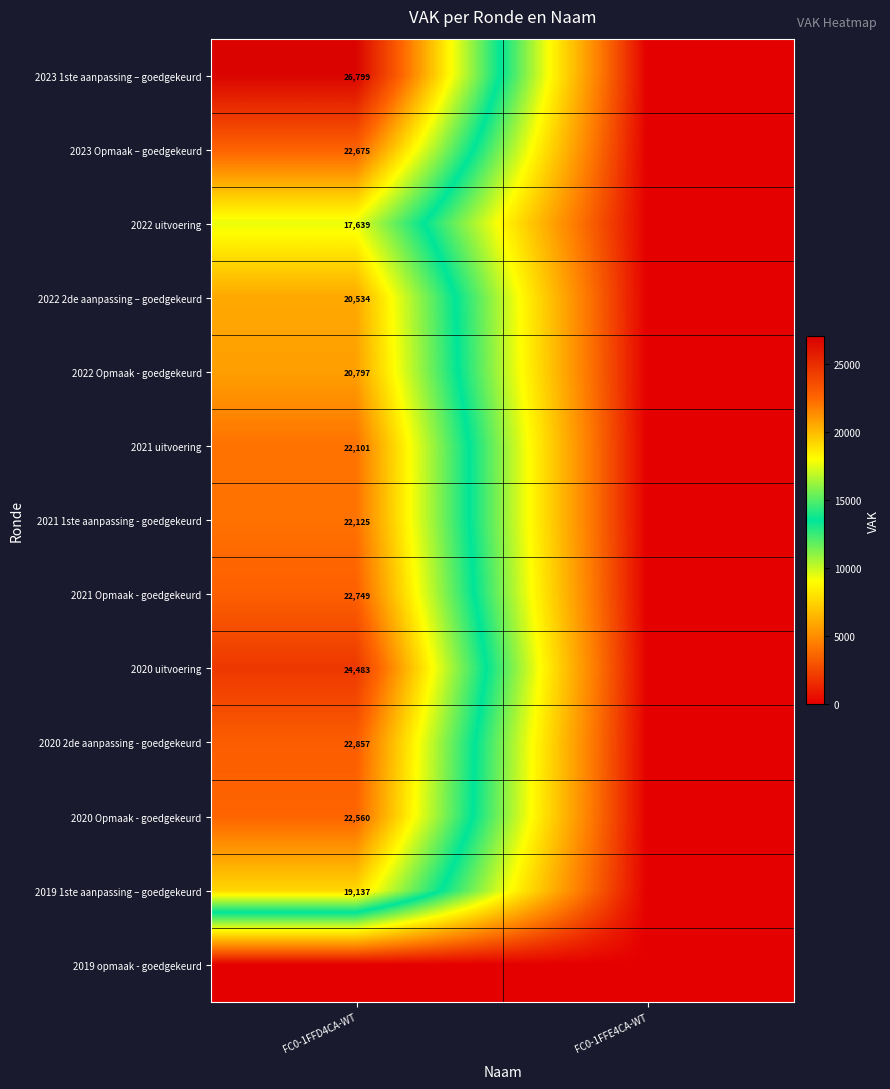

Is it true that 2021 1ste aanpassing - goedgekeurd equals 31415 at FC0-1FFD4CA-WT?

False